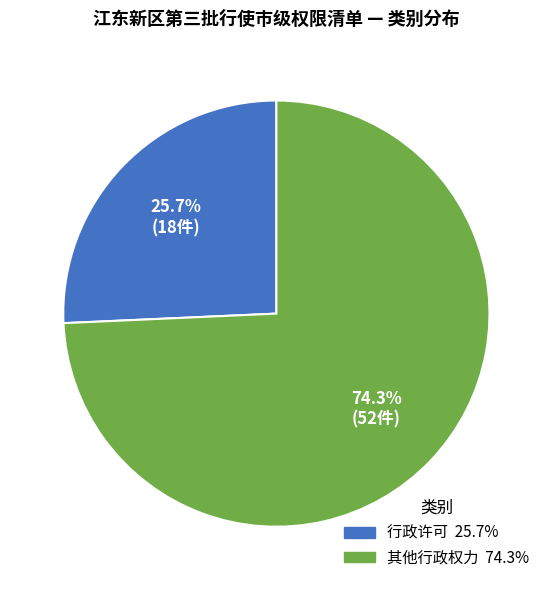

Does 其他行政权力 account for over 50% of the chart?

Yes